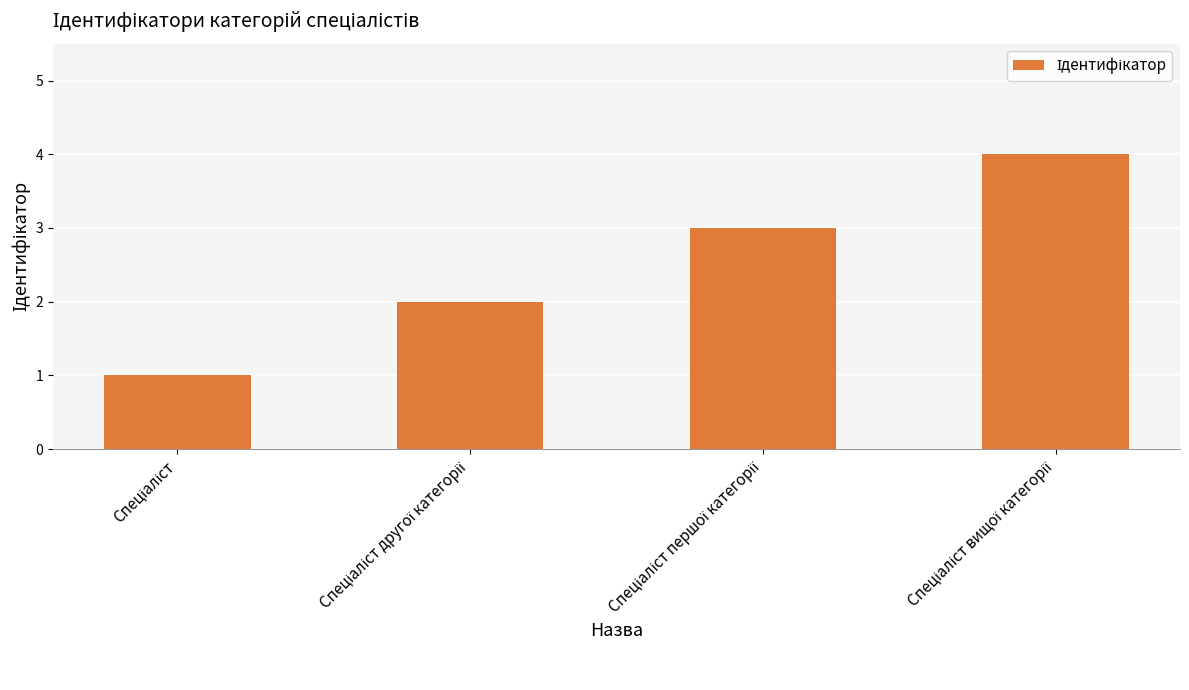

What is the greatest value displayed?

4